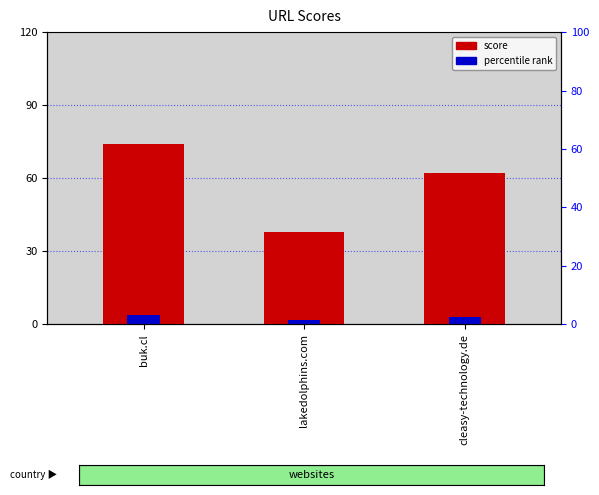

Which series has the largest total across all categories?

score